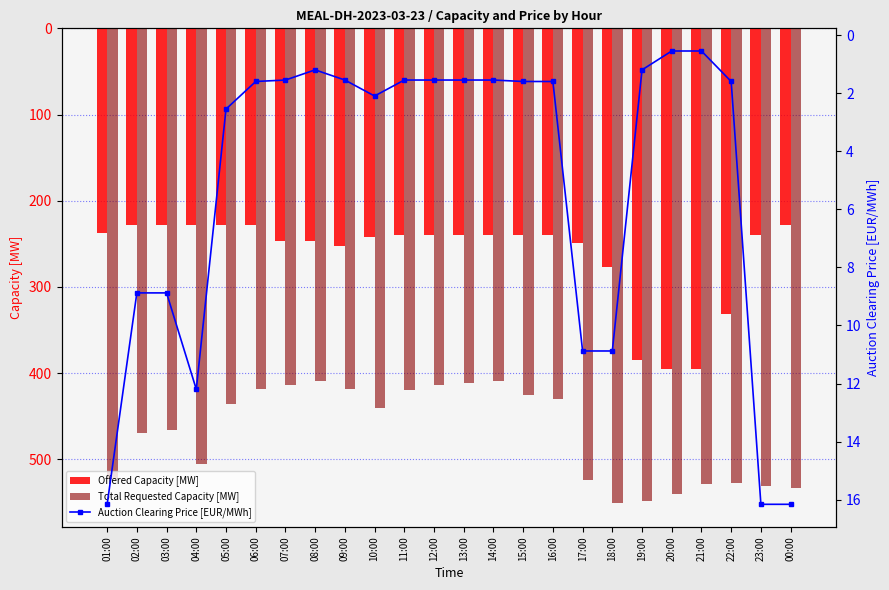

Reading left to right, list all the values displayed in this chart.

Offered Capacity [MW]: 238.0	228.0	228.0	228.0	228.0	228.0	247.0	247.0	253.0	242.0	240.0	240.0	240.0	240.0	240.0	240.0	249.0	277.0	385.0	395.0	395.0	332.0	240.0	228.0
Total Requested Capacity [MW]: 523.0	470.0	466.0	505.0	436.0	419.0	414.0	409.0	419.0	440.0	420.0	414.0	411.0	409.0	426.0	430.0	524.0	551.0	548.0	540.0	529.0	527.0	531.0	533.0
Auction Clearing Price [EUR/MWh]: 16.2	8.9	8.9	12.2	2.5	1.6	1.6	1.2	1.6	2.1	1.6	1.6	1.6	1.6	1.6	1.6	10.9	10.9	1.2	0.6	0.6	1.6	16.2	16.2